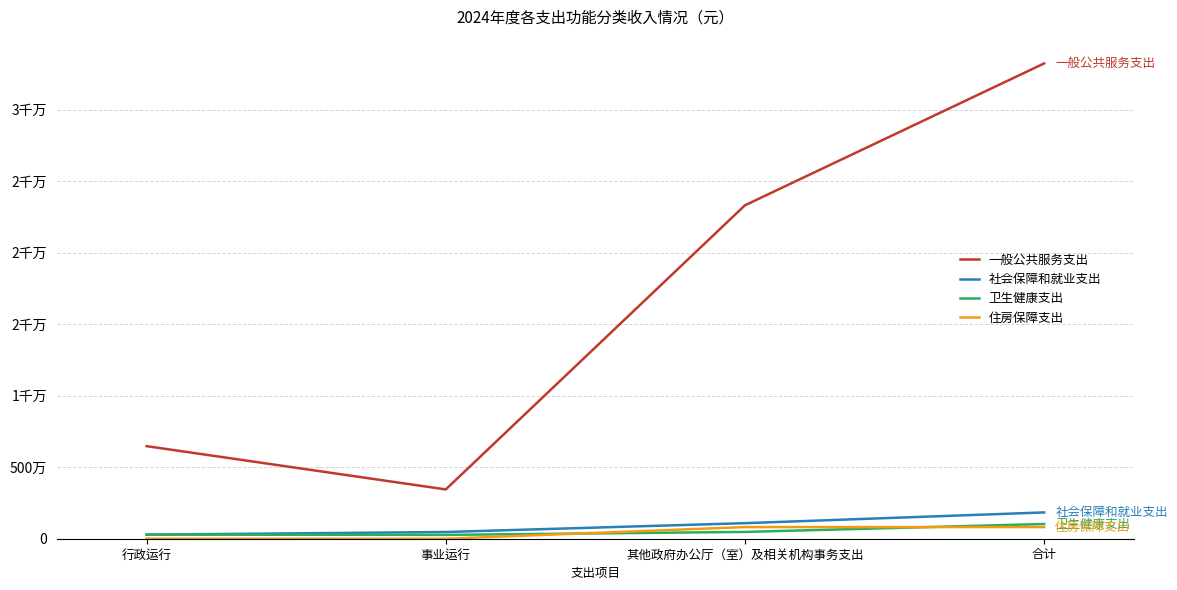

What is the average value of the 卫生健康支出 series?

514635.1